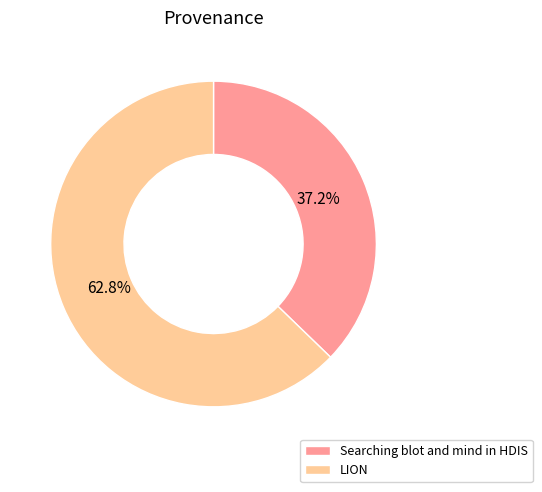

Does any single category account for the majority?

Yes